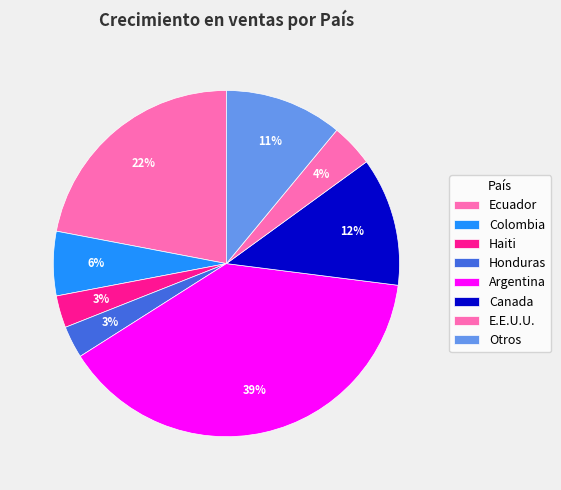

The Ecuador slice represents 22% of the pie. True or false?

True